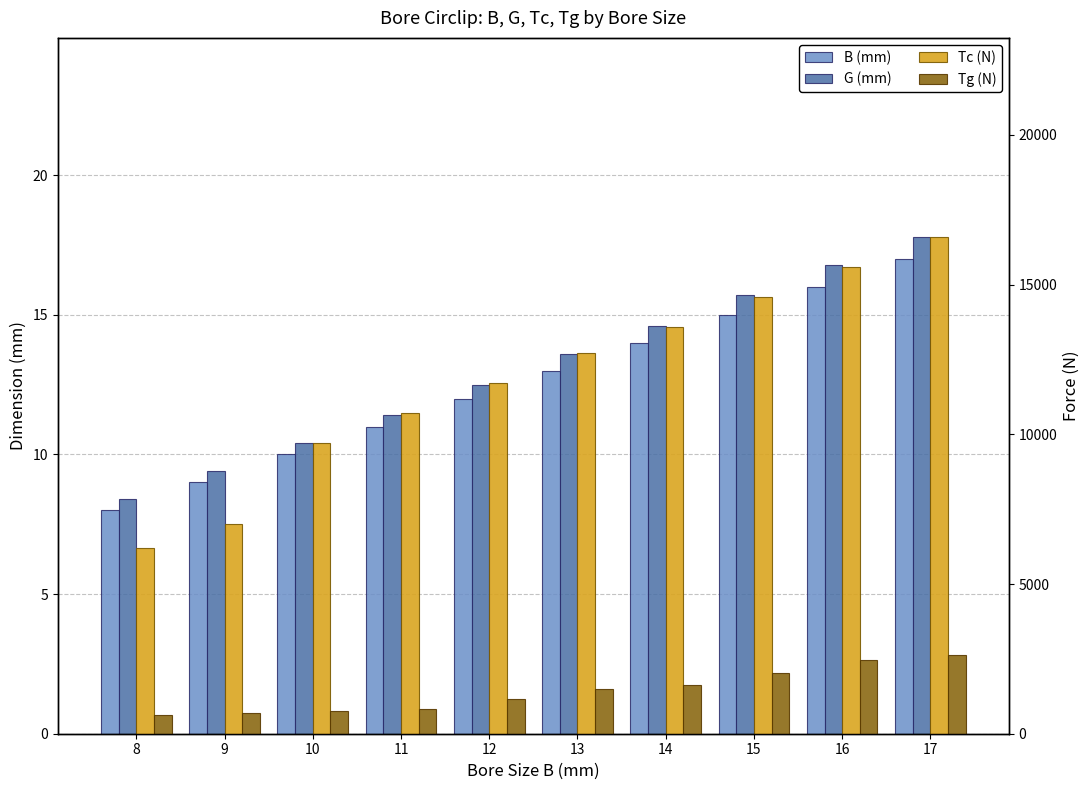

Where is B (mm) nearest to the value 12?

12